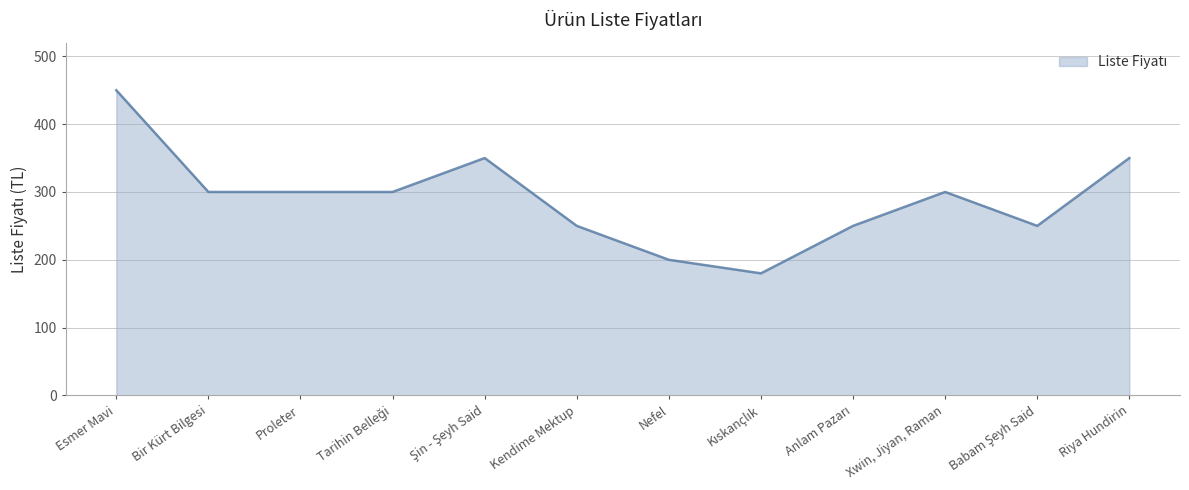

Which label corresponds to the largest value in the chart?

Esmer Mavi